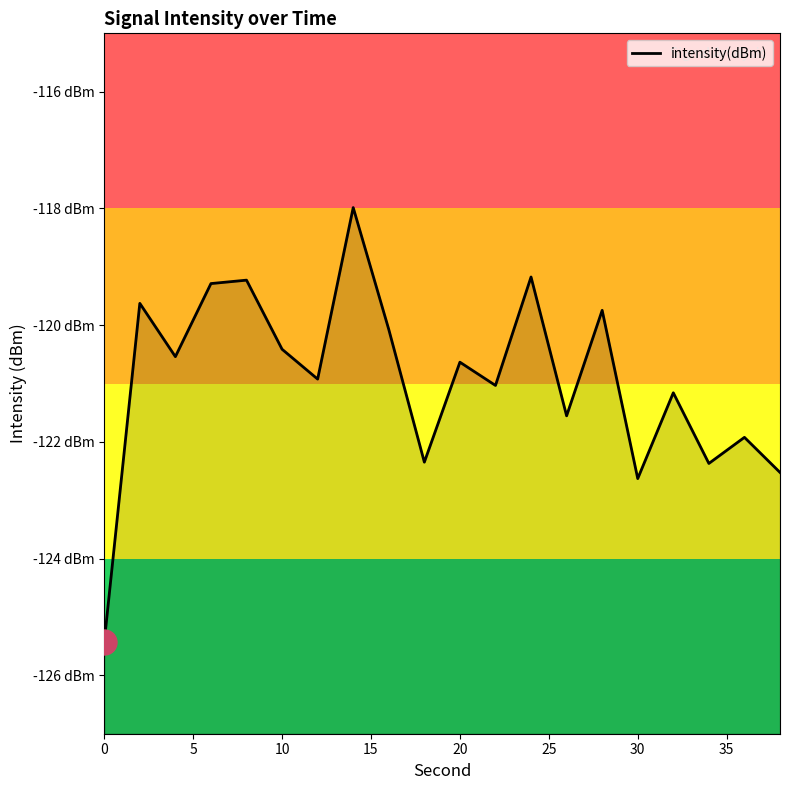

Is this an area chart (filled region under the line)?

No